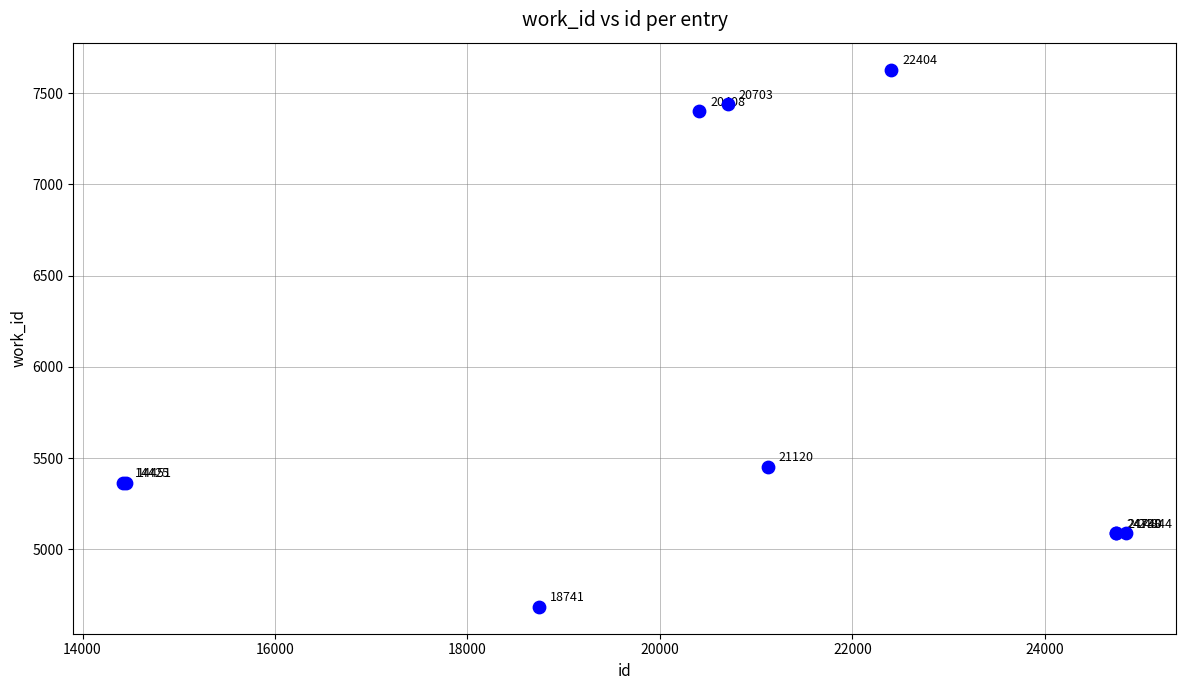

What Y value in the scatter plot is closest to 6157?

5452